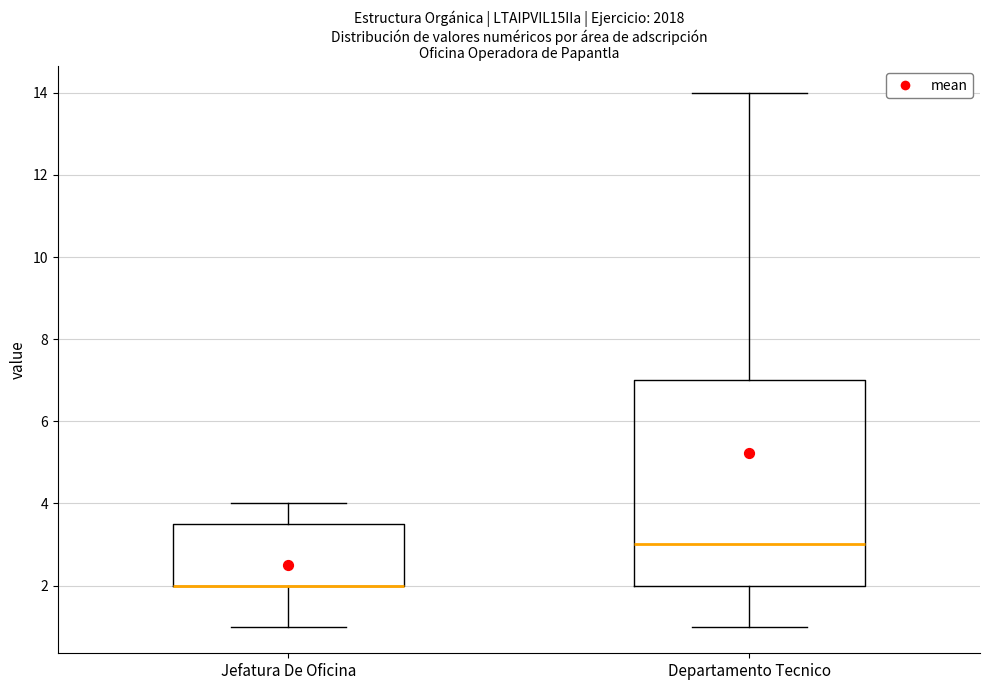

Where is the upper edge of the box for Jefatura De Oficina on the y-axis? The values are not printed on the chart, so give them approximately, as read against the axis.

3.6